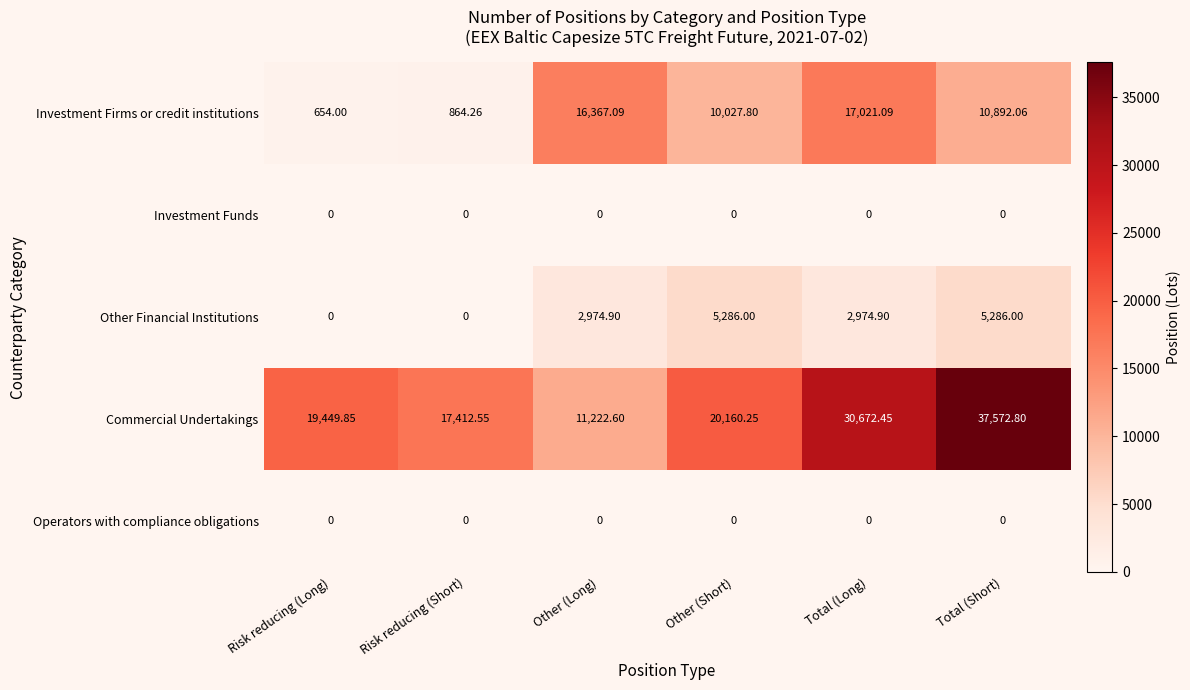

Is the value of Operators with compliance obligations at Total (Long) greater than the value of Other Financial Institutions at Other (Long)?

No